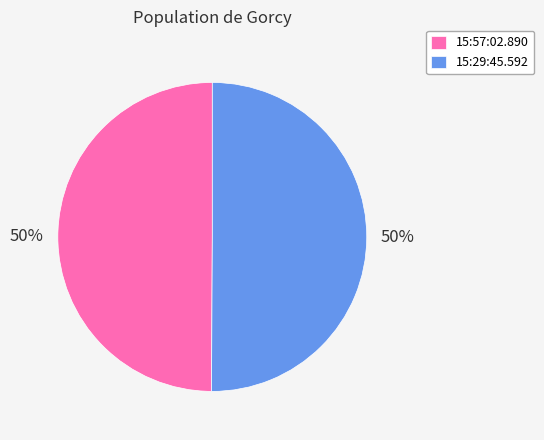

True or false: 15:29:45.592 accounts for 38% of the total.

False